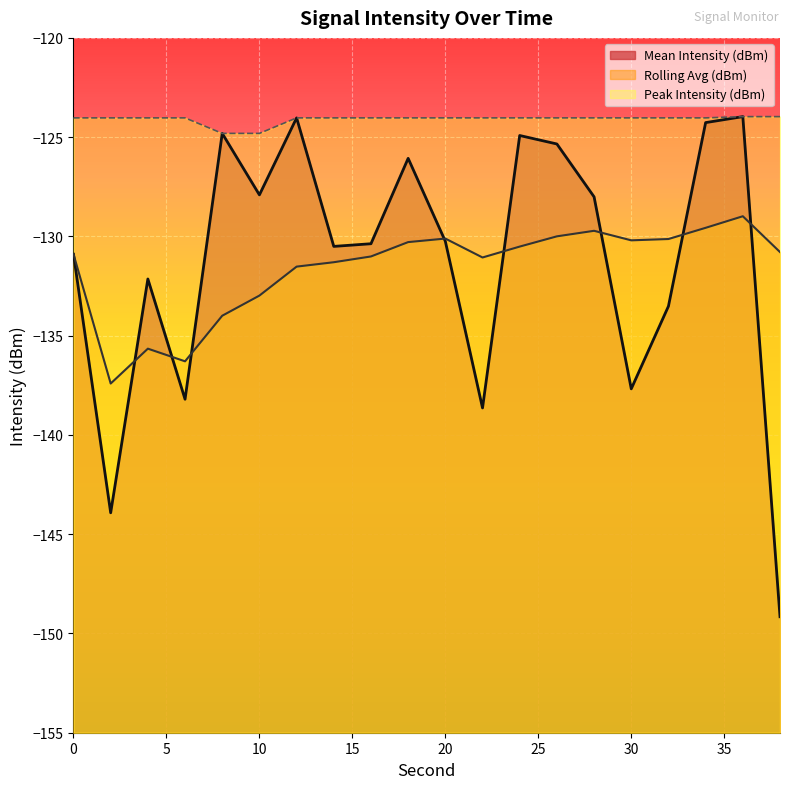

What is the average value of the Rolling Avg (dBm) series?

-131.6